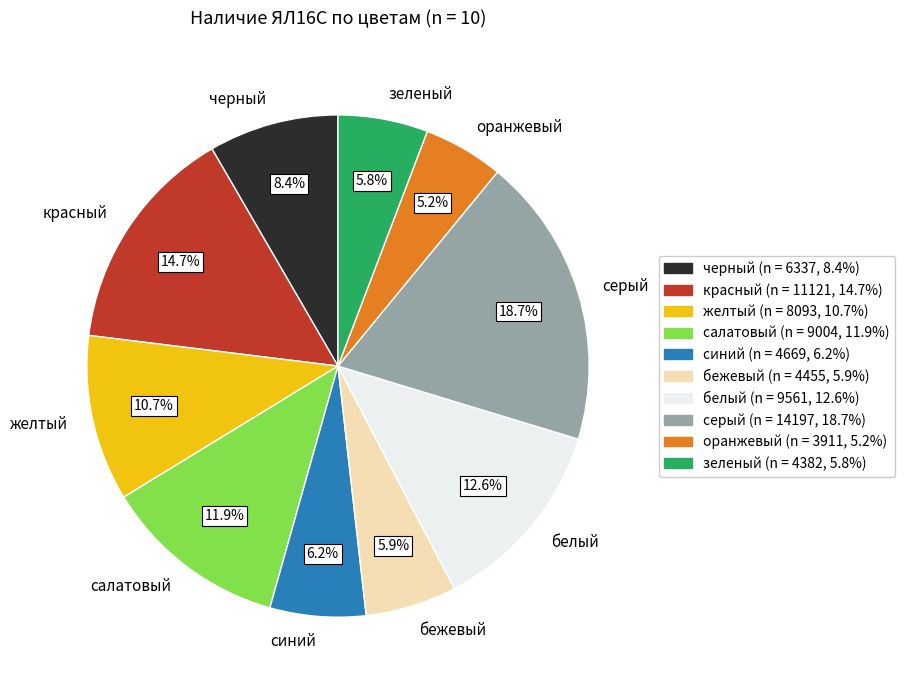

What percentage is NOT represented by бежевый?

94.1%